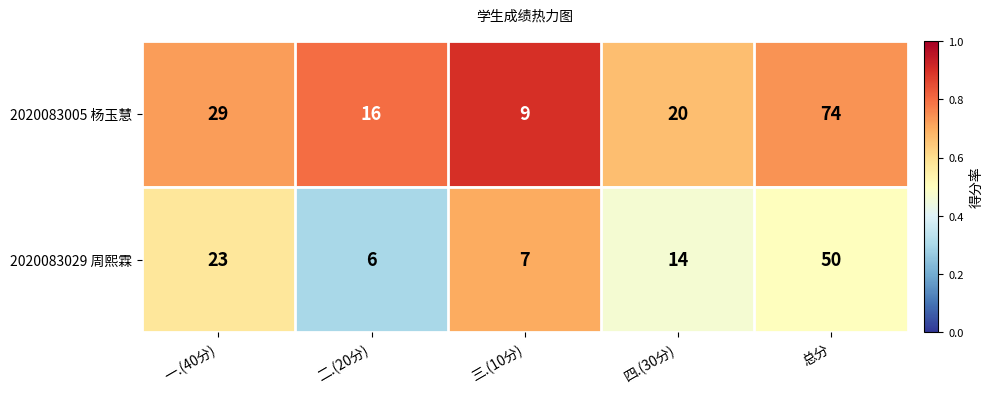

Reading left to right, transcribe all the data shown in this chart.

2020083005 杨玉慧: 一.(40分)=29	二.(20分)=16	三.(10分)=9	四.(30分)=20	总分=74
2020083029 周熙霖: 一.(40分)=23	二.(20分)=6	三.(10分)=7	四.(30分)=14	总分=50